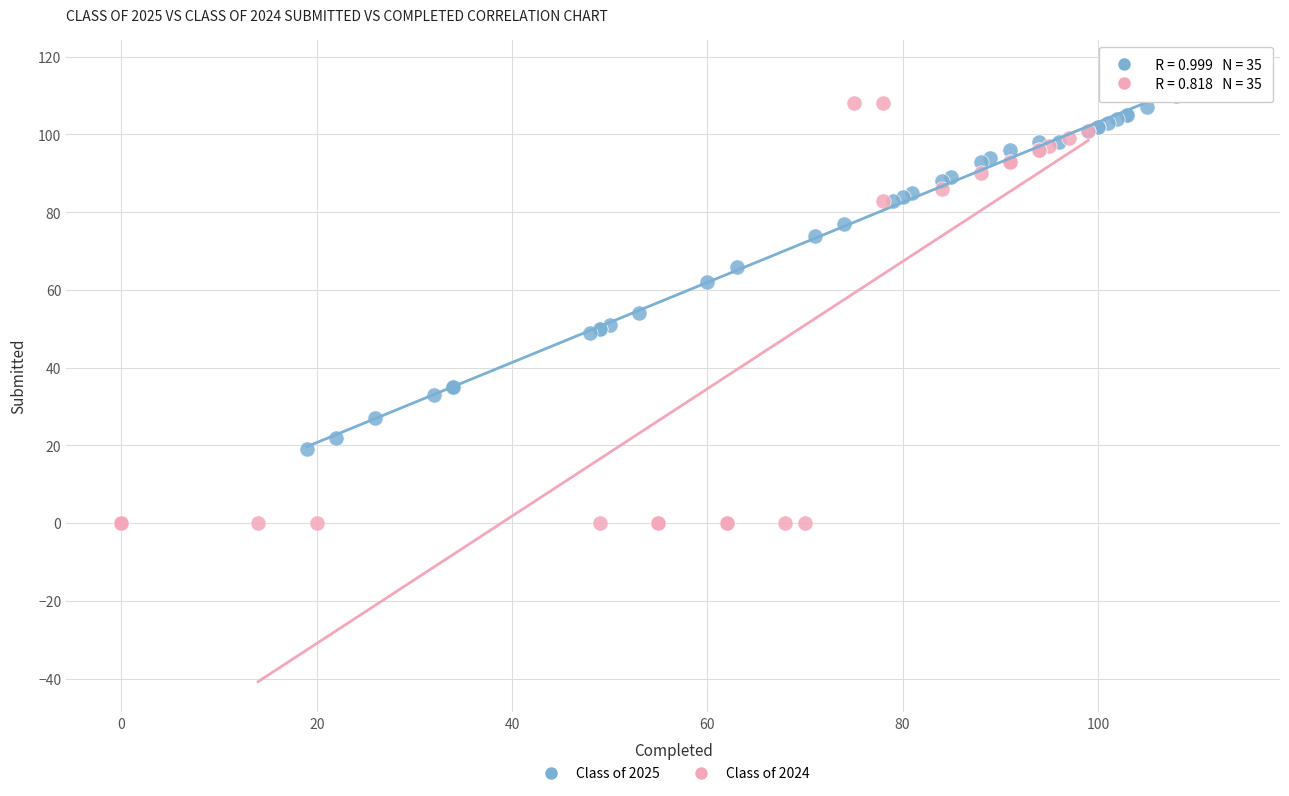

Which series has the largest Y range (max minus min)?

Class of 2024